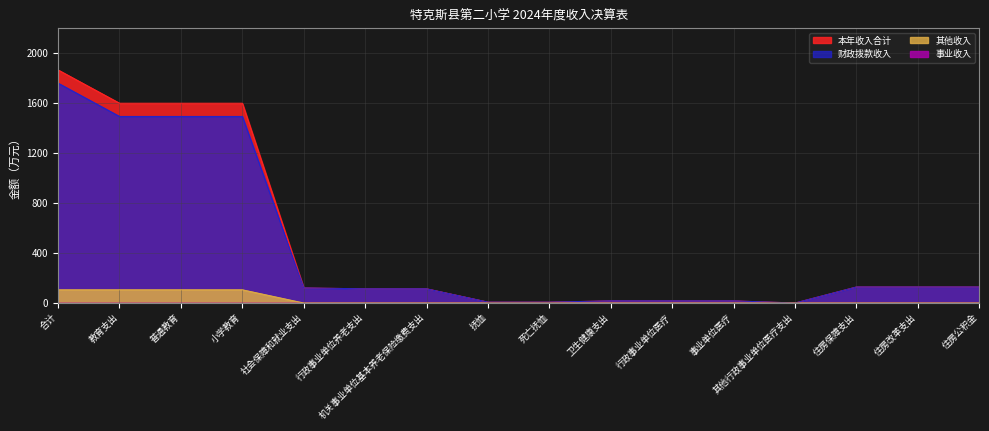

What is the maximum value shown in the chart?

1866.2